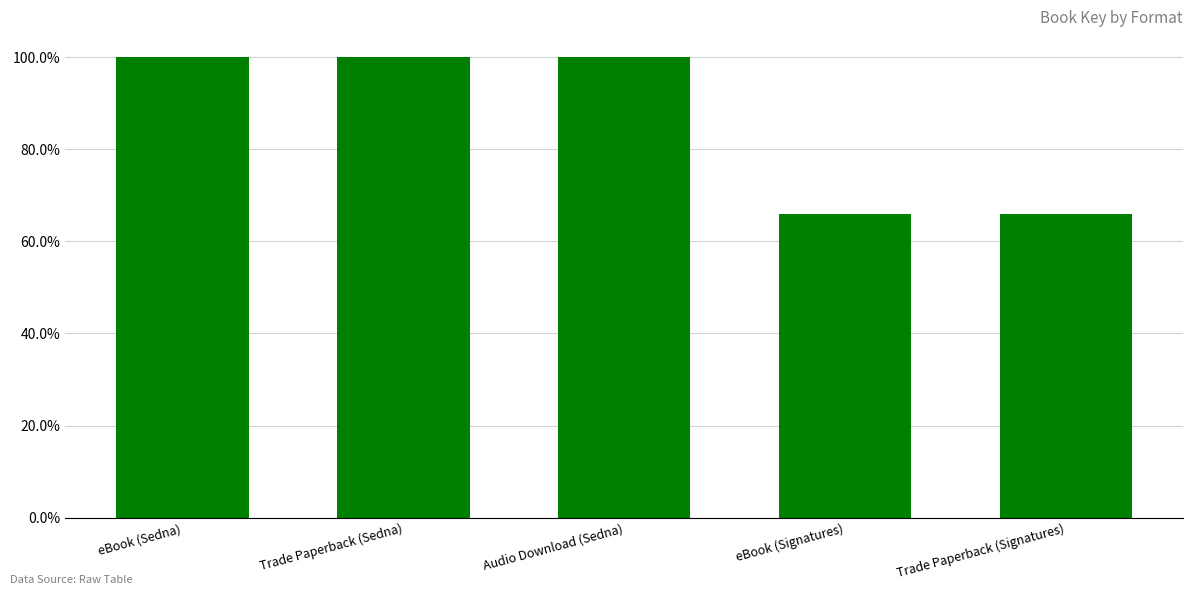

What is the sum of the values at eBook (Signatures) and Trade Paperback (Signatures)?

131.8